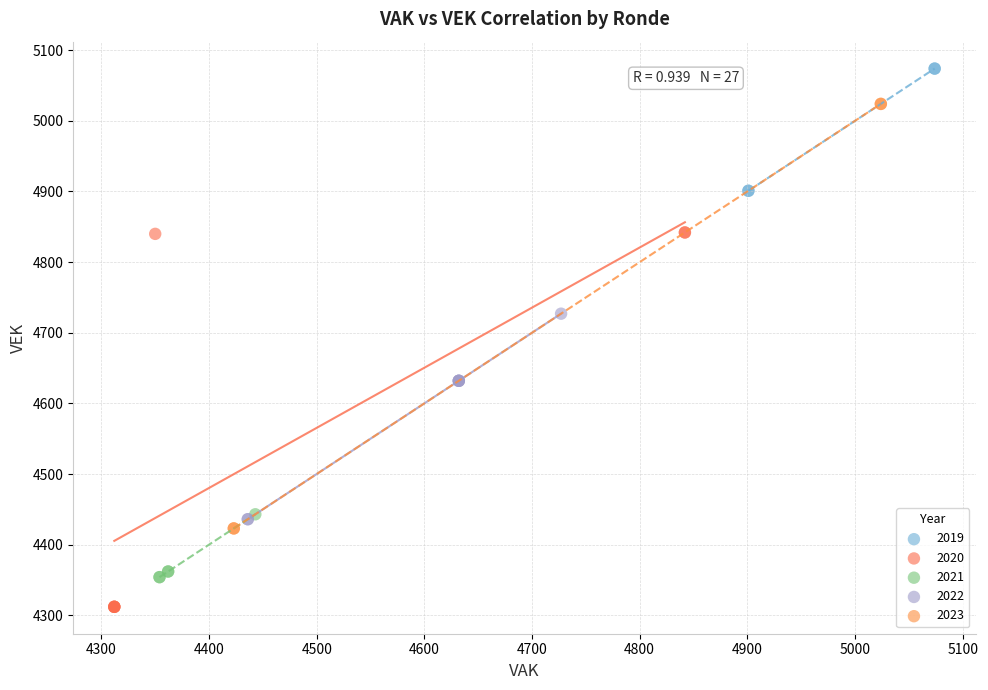

Which series has the widest spread of Y values?

2023